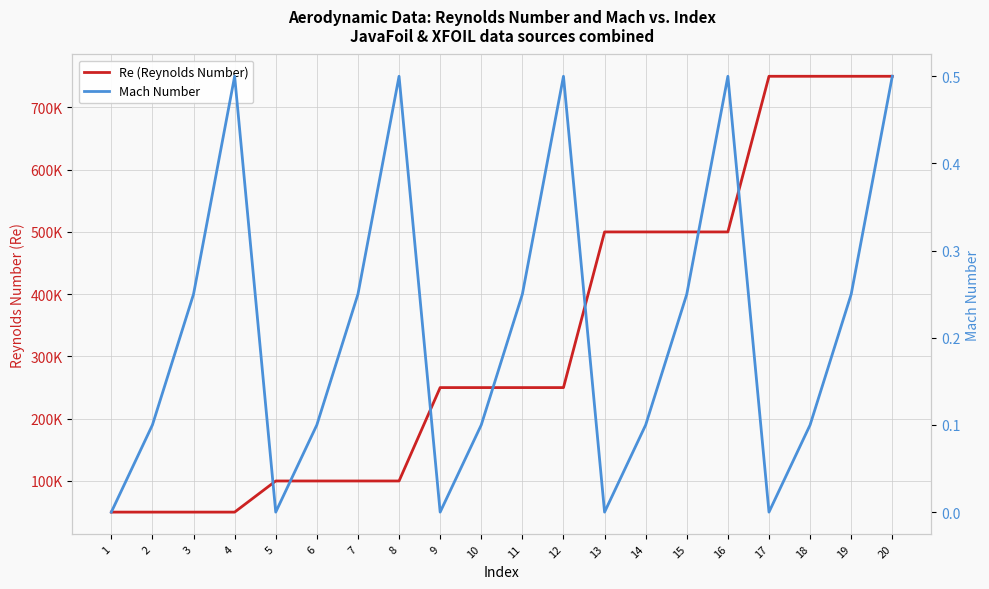

Reading right to left, transcribe all the data shown in this chart.

Re (Reynolds Number): 750000.0	750000.0	750000.0	750000.0	500000.0	500000.0	500000.0	500000.0	250000.0	250000.0	250000.0	250000.0	100000.0	100000.0	100000.0	100000.0	50000.0	50000.0	50000.0	50000.0
Mach Number: 0.5	0.2	0.1	0.0	0.5	0.2	0.1	0.0	0.5	0.2	0.1	0.0	0.5	0.2	0.1	0.0	0.5	0.2	0.1	0.0